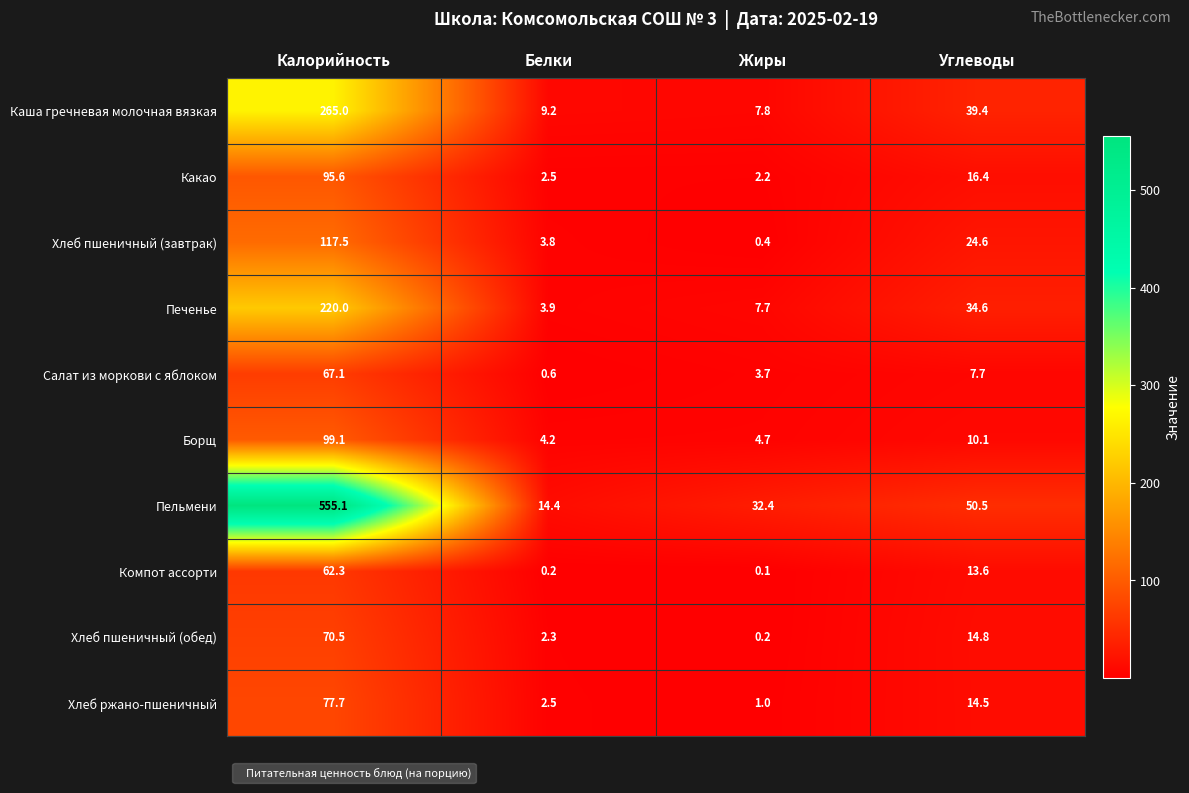

True or false: Каша гречневая молочная вязкая has a value of 265.0 at Калорийность.

True